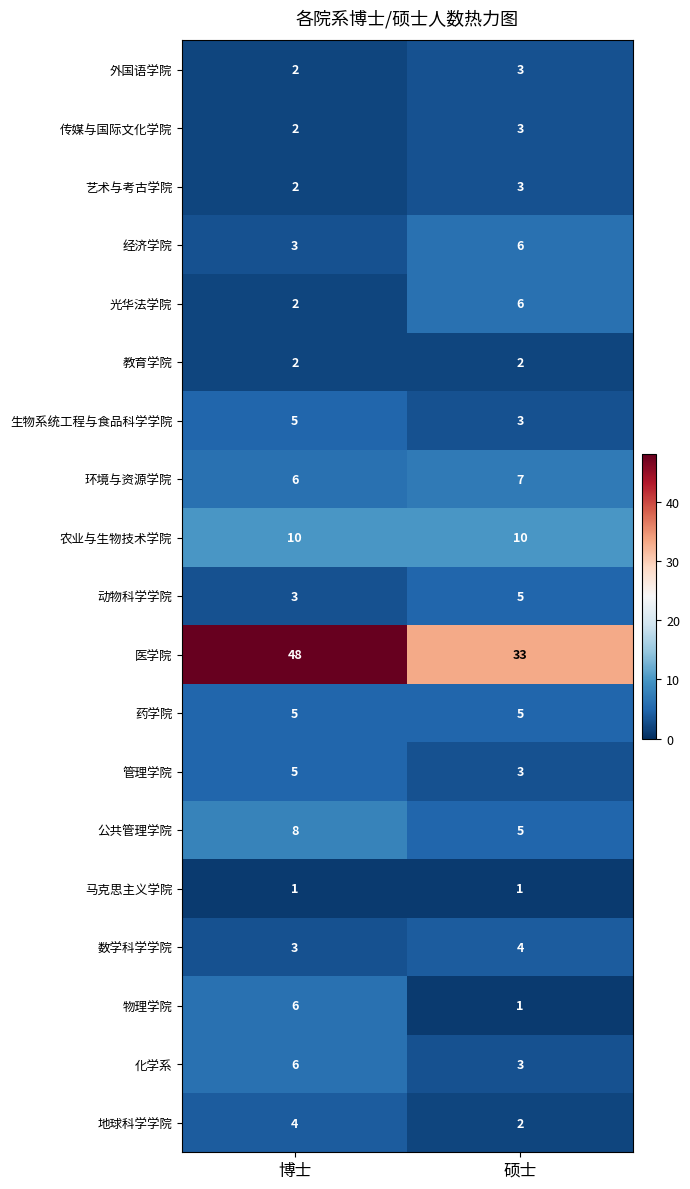

What is the average value of the 农业与生物技术学院 series?

10